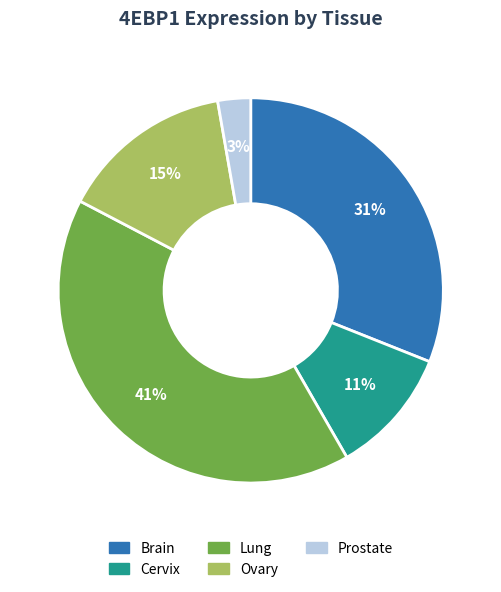

True or false: Brain accounts for 17% of the total.

False